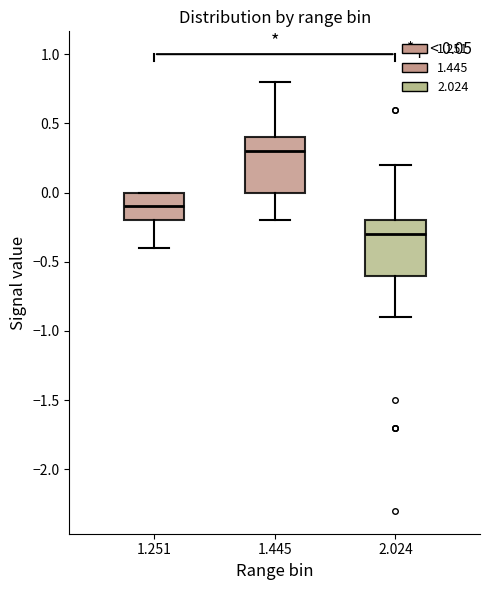

Which box's median line is the highest?

1.445